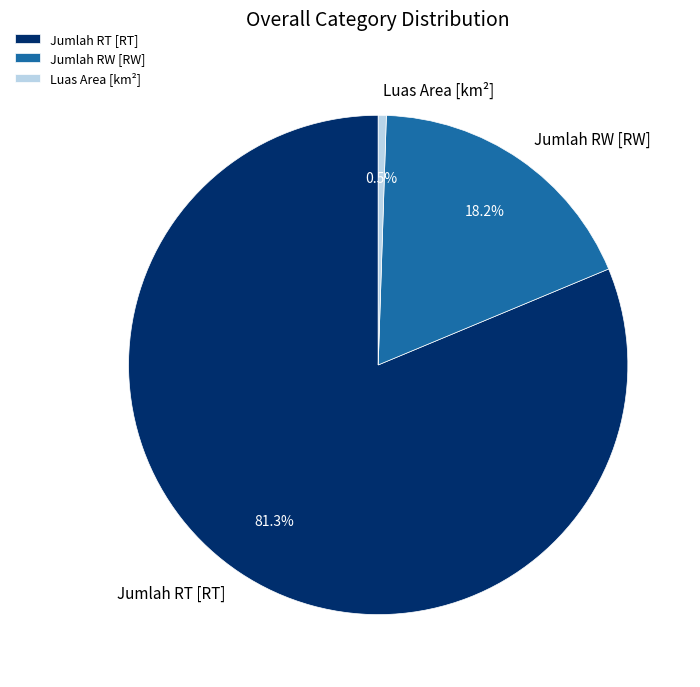

How many slices are in this pie chart?

3